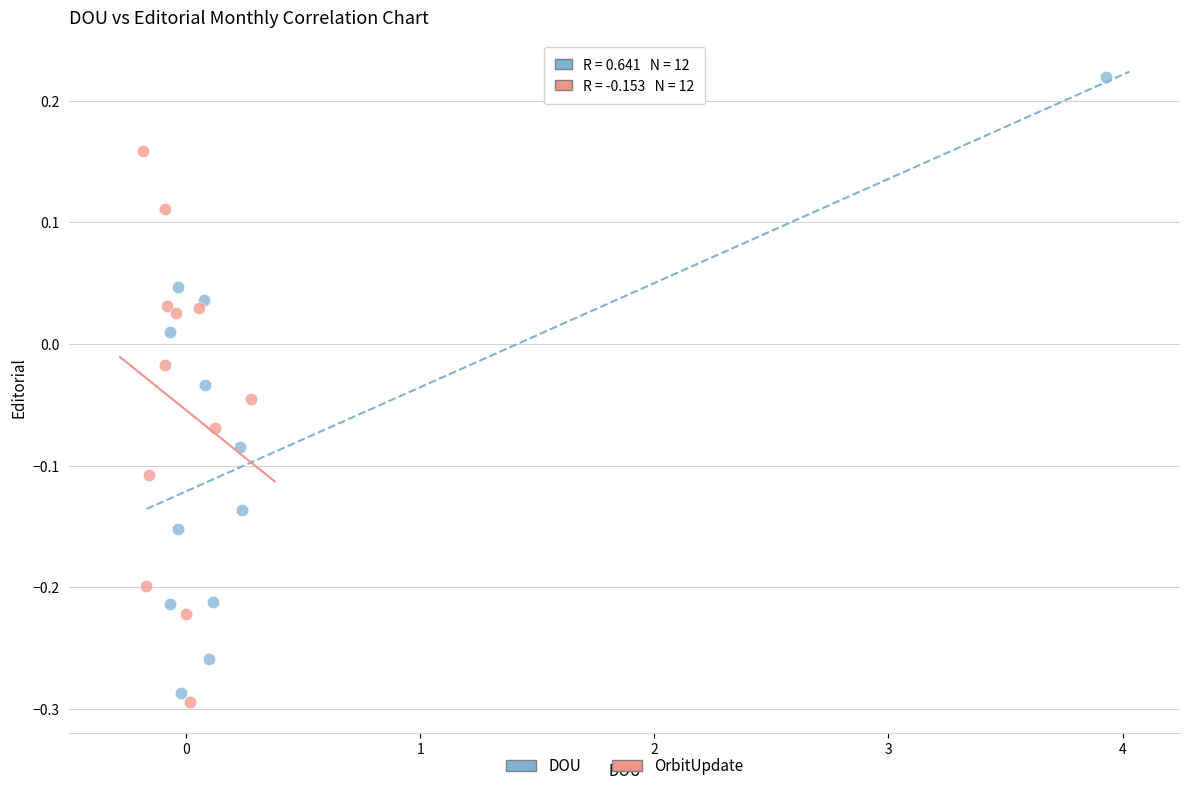

What are all the series names shown in the legend?

DOU, OrbitUpdate